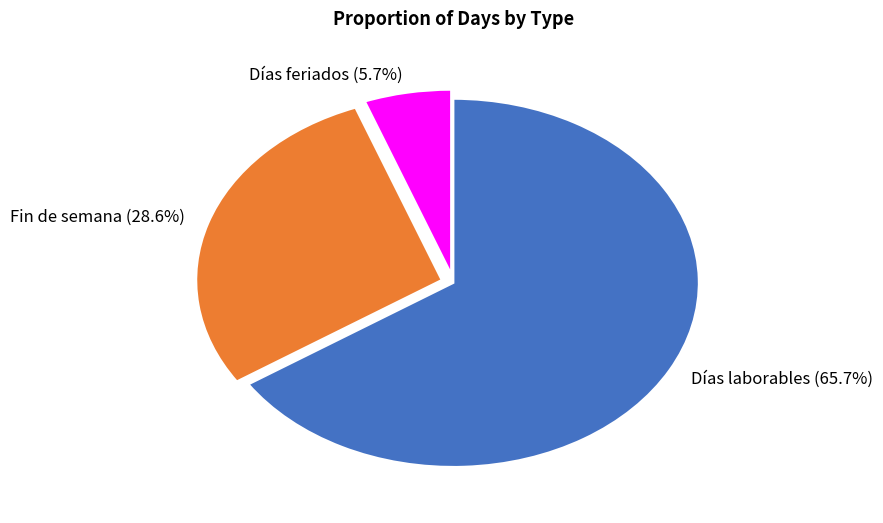

Does Días laborables represent more than half of the total?

Yes